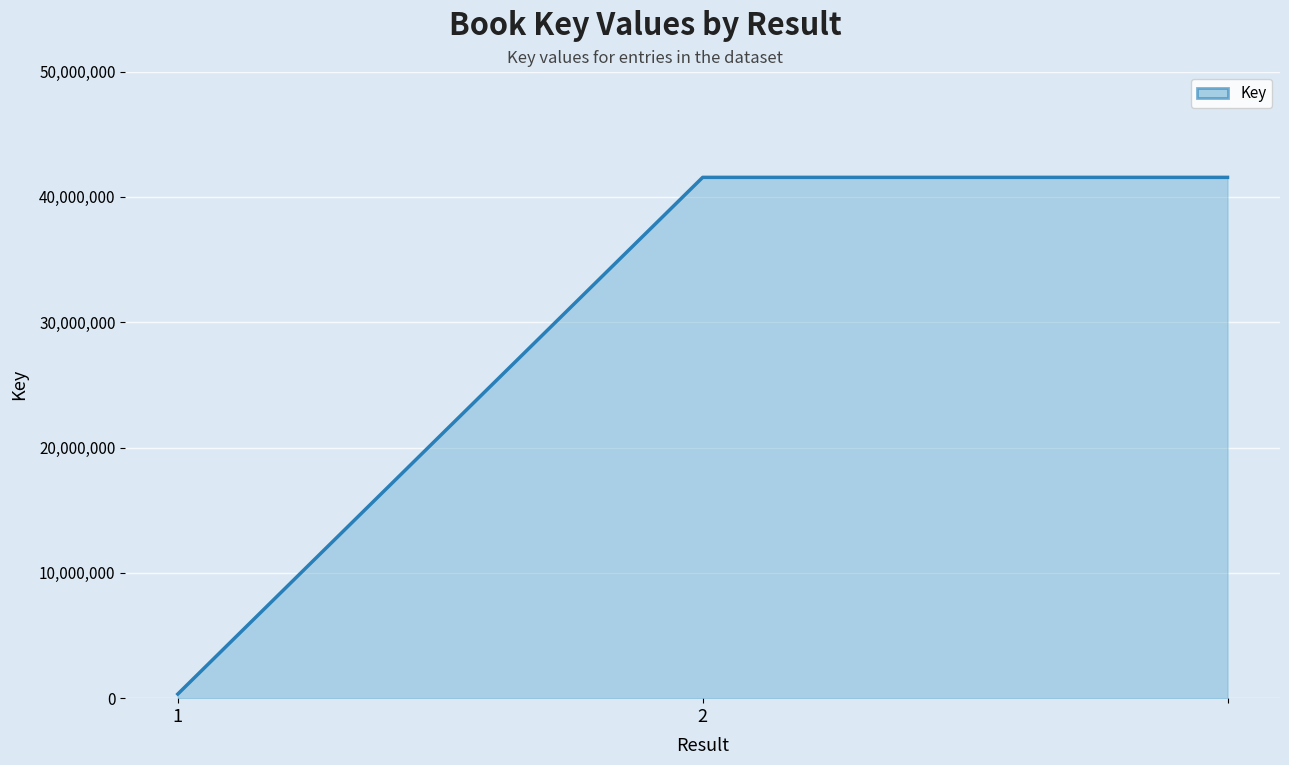

What is the sum of all values?

83438060